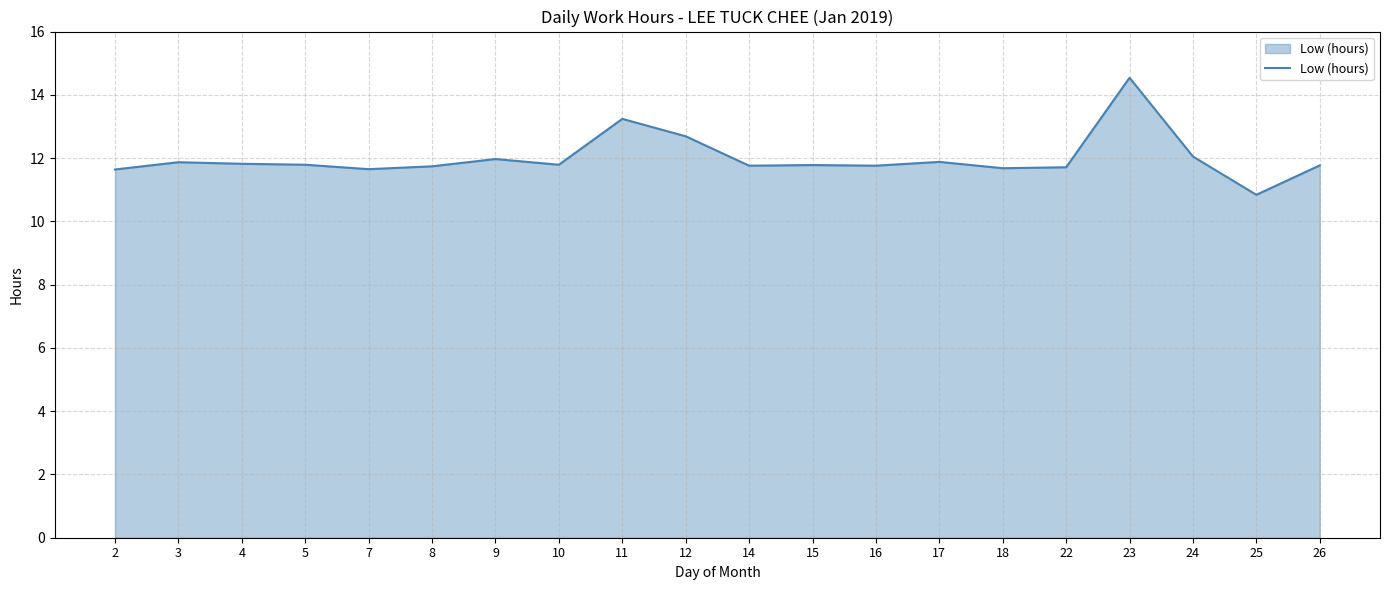

True or false: the data shows 11.9 at 17.

True